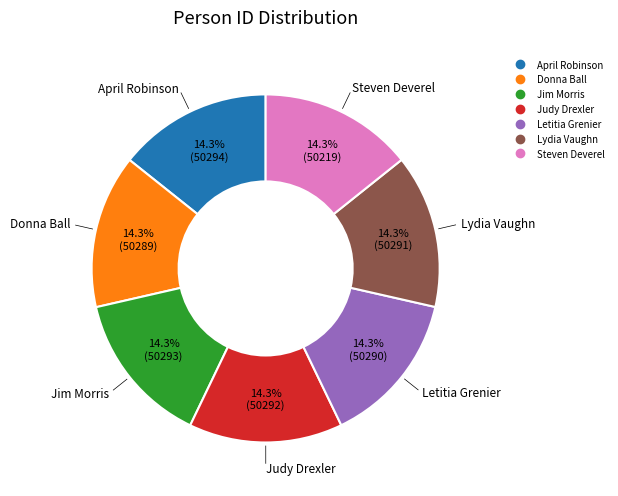

What percentage is the Steven Deverel slice, to the nearest percent?

14%